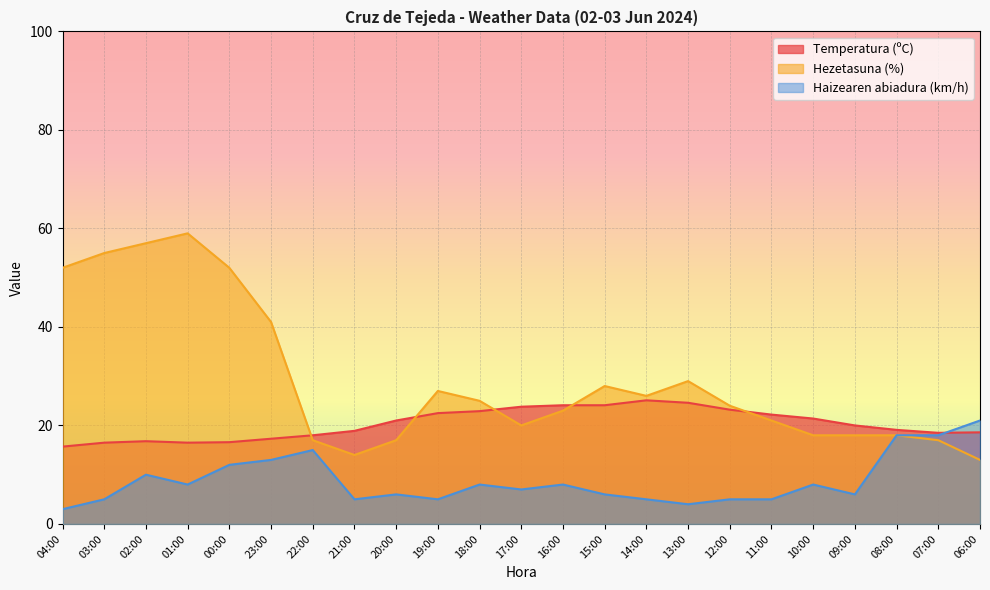

What is the value of the Haizearen abiadura (km/h) point at the 18th from the left?

5.0